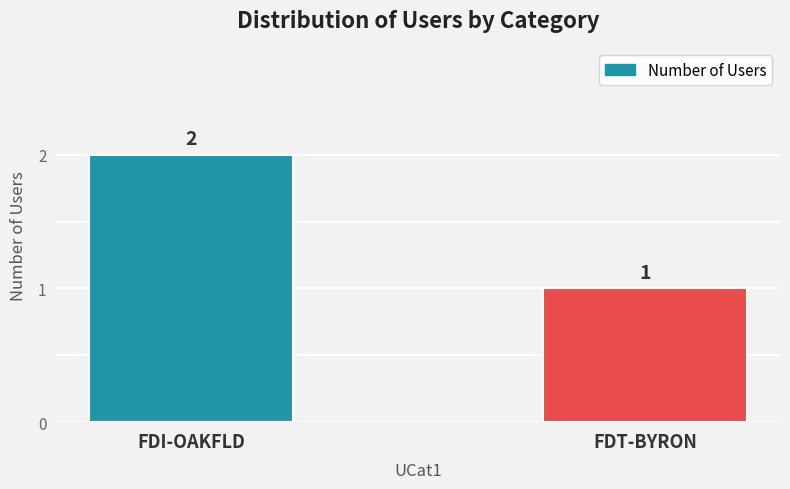

What position from the right is FDI-OAKFLD?

2